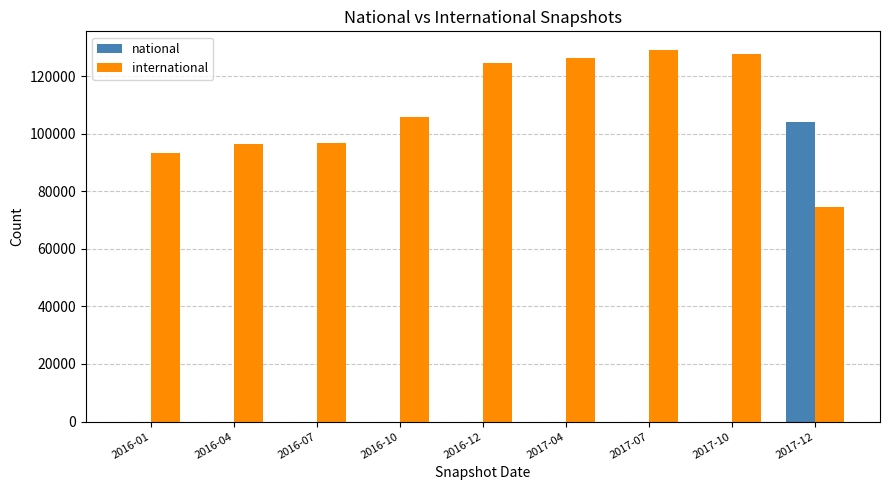

Which series changed the most between 2016-04 and 2017-04?

international